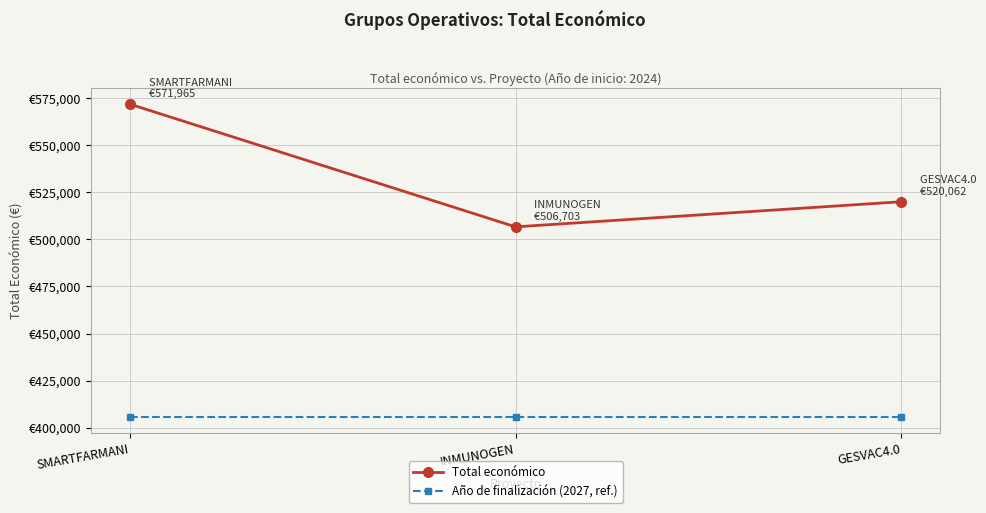

What is the total value across all series at SMARTFARMANI?

977365